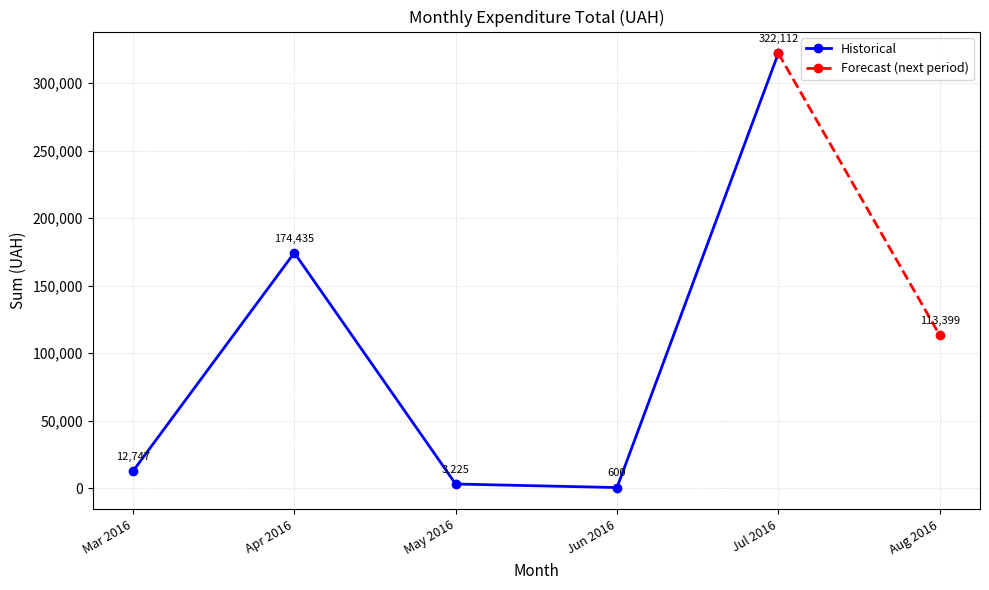

At which category does Historical reach its first local valley?

Jun 2016